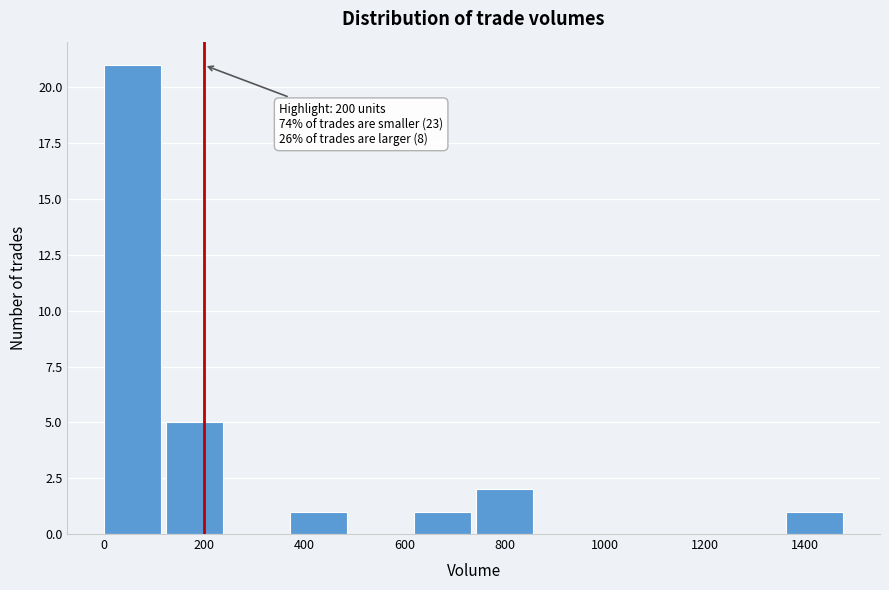

Which range on the x-axis has the tallest bar?

0 to 120